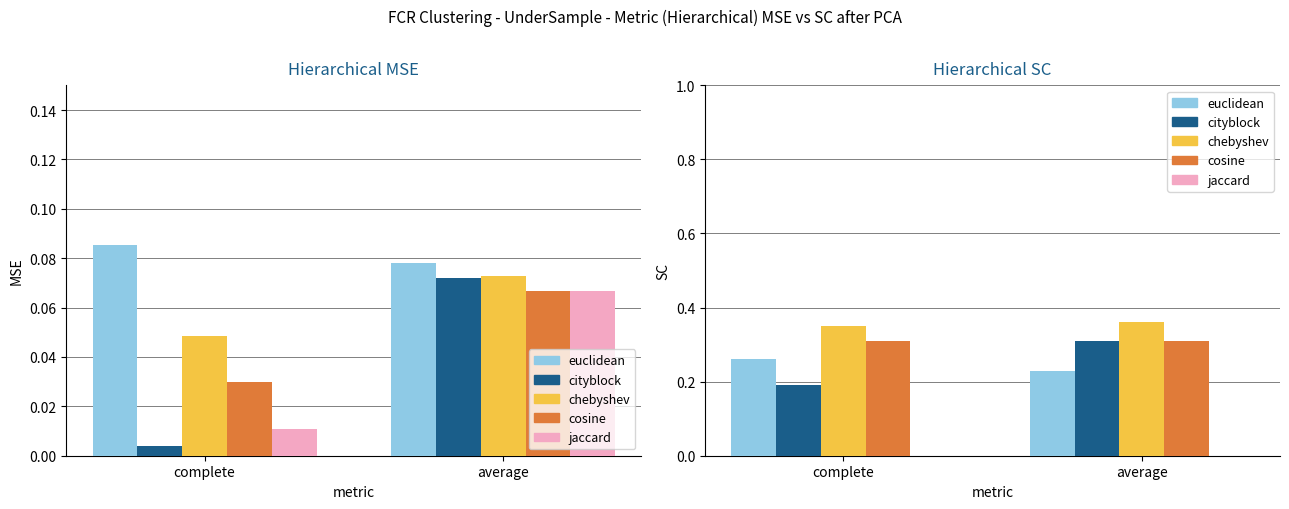

Is the value of jaccard at complete greater than the value of chebyshev at average?

No